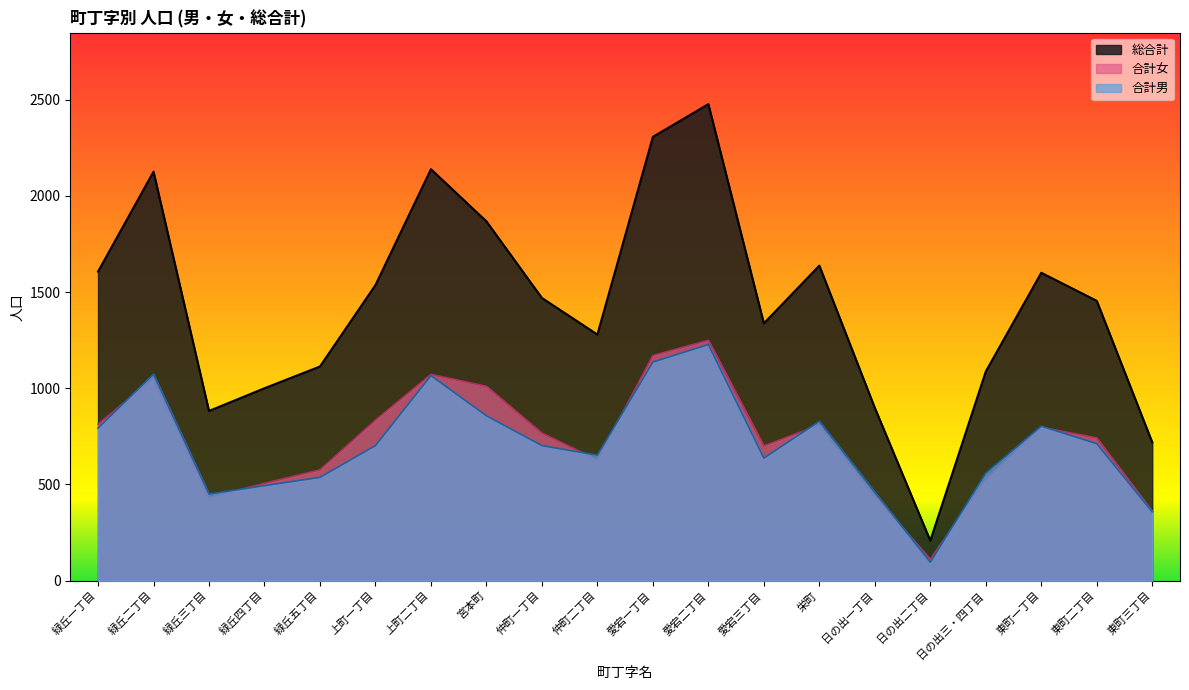

Between 栄町 and 仲町二丁目, which is larger?

栄町